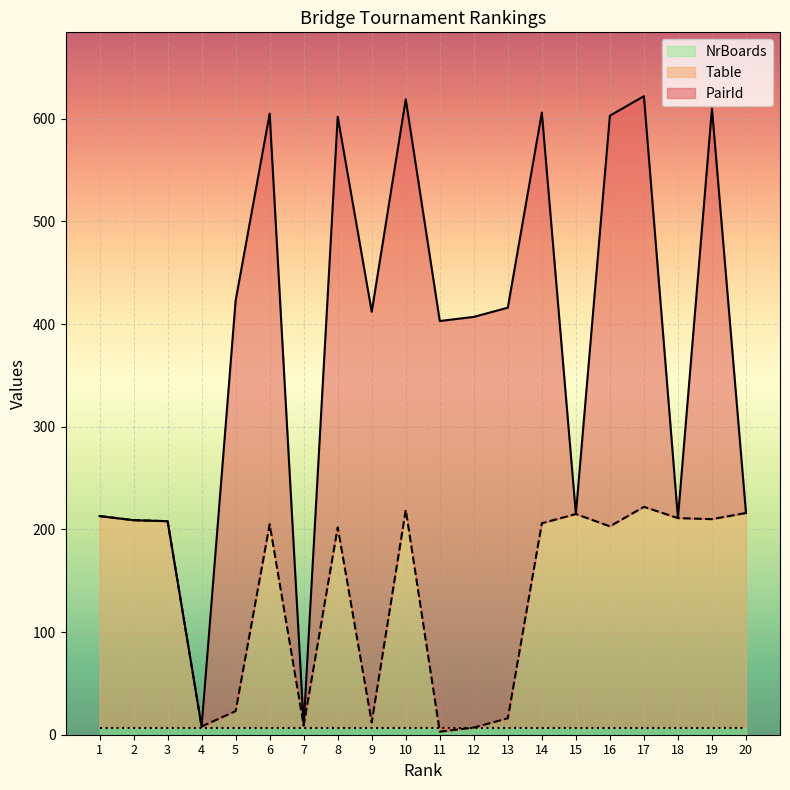

True or false: PairId has a value of 619 at 10.

True